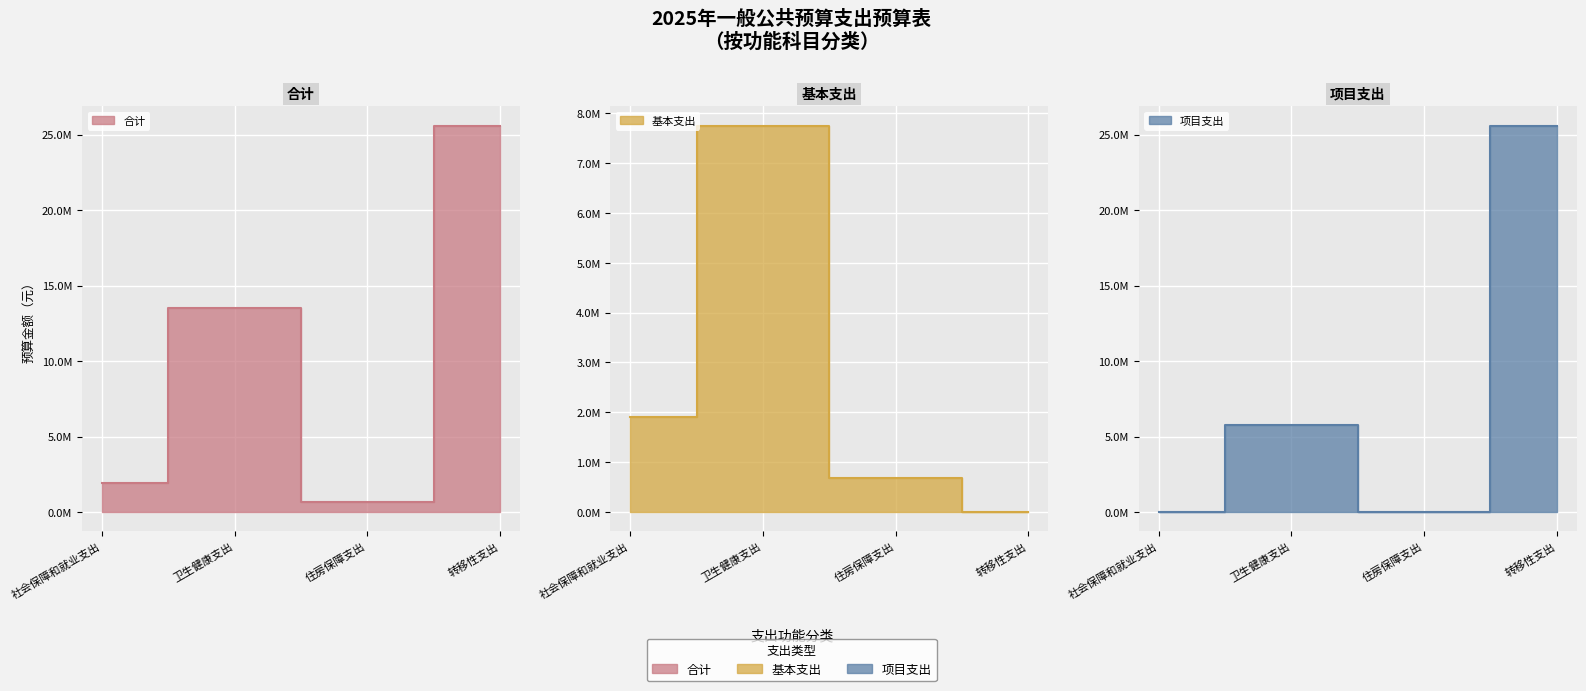

How many lines are shown in the chart?

3